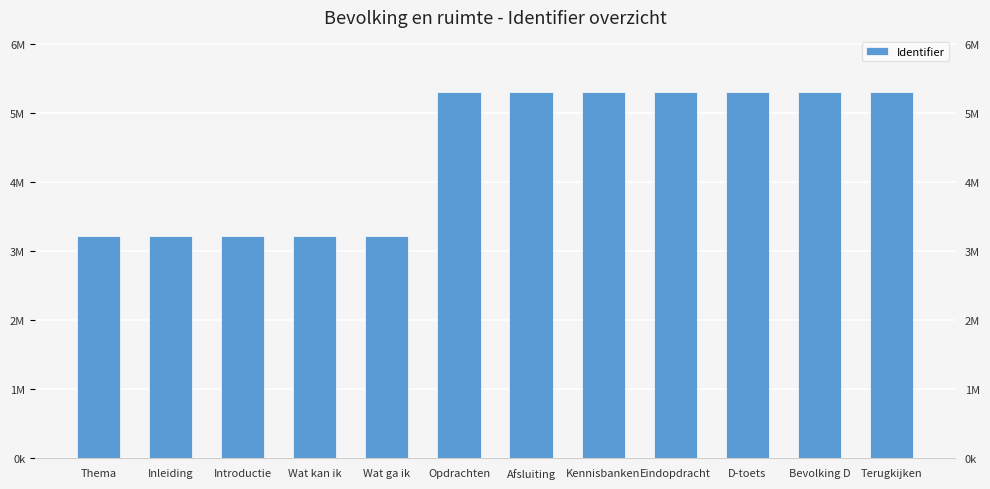

Reading left to right, extract all data points from this chart.

3224602	3224603	3224605	3224607	3224609	5311705	5311707	5311708	5311714	5311716	5311718	5311719